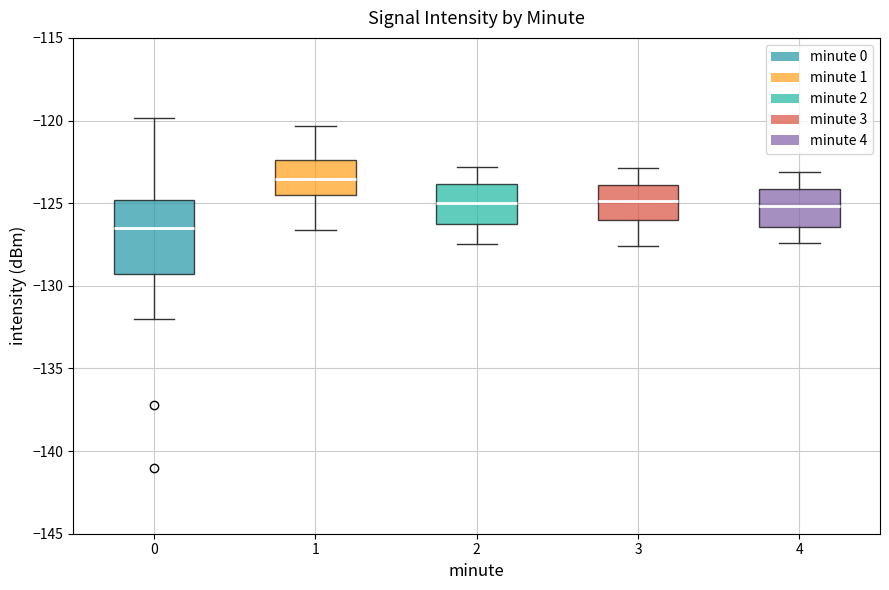

Reading left to right, read every box against the y-axis: the position of its median line, the range the box covers, and the ends of its whiskers. The values are not printed on the chart, so give them approximately, as read against the axis.

0: median -126.5, box -129.5 to -125.0, whiskers -132.0 to -120.0
1: median -123.5, box -124.5 to -122.5, whiskers -126.5 to -120.5
2: median -125.0, box -126.0 to -124.0, whiskers -127.5 to -123.0
3: median -125.0, box -126.0 to -124.0, whiskers -127.5 to -123.0
4: median -125.0, box -126.5 to -124.0, whiskers -127.5 to -123.0